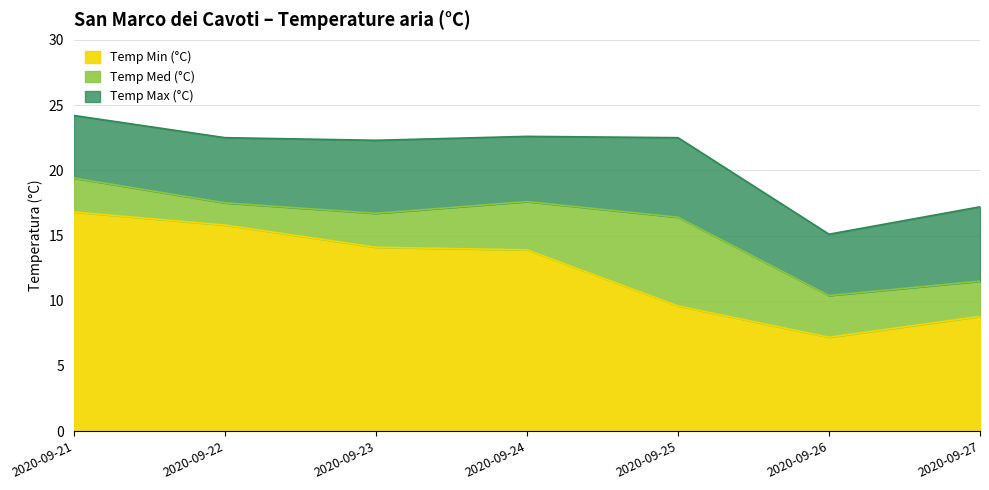

What is the lowest value of the Temp Min (°C) series?

7.2